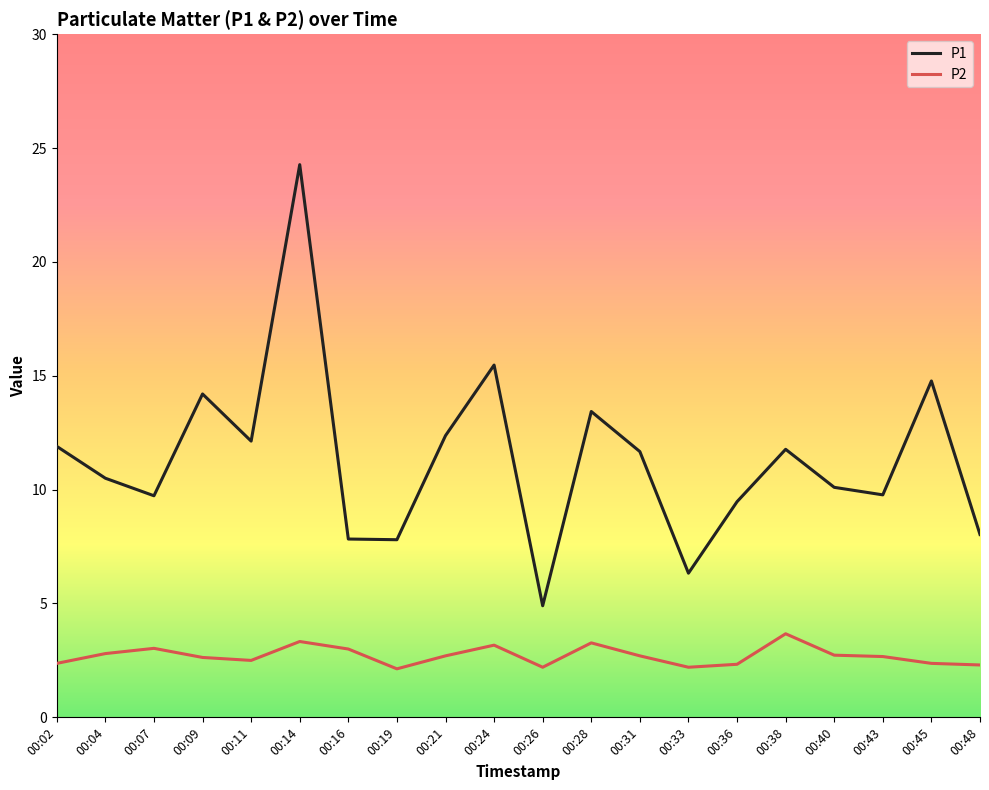

Which series has the largest total across all categories?

P1